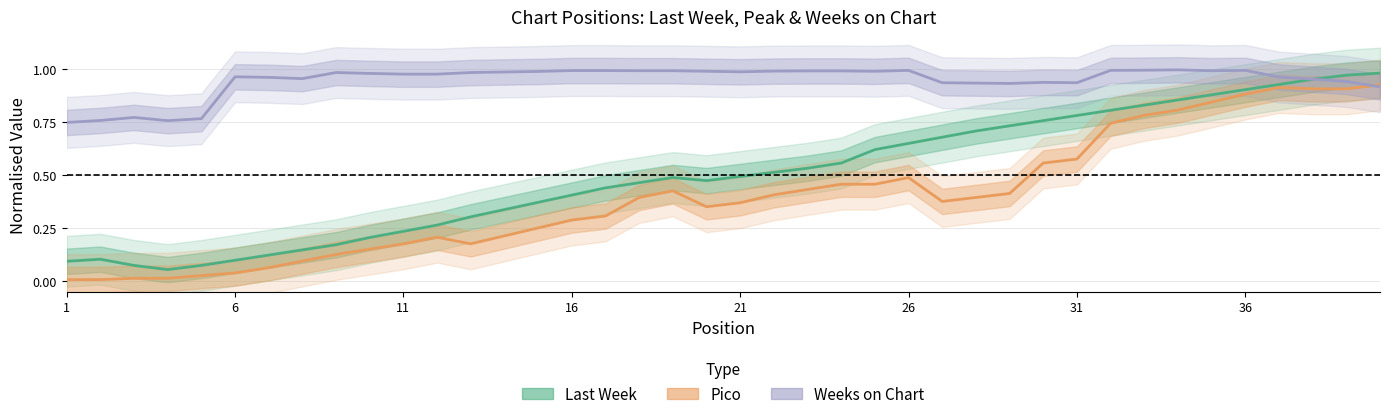

Which has a higher value, 36 or 31?

36